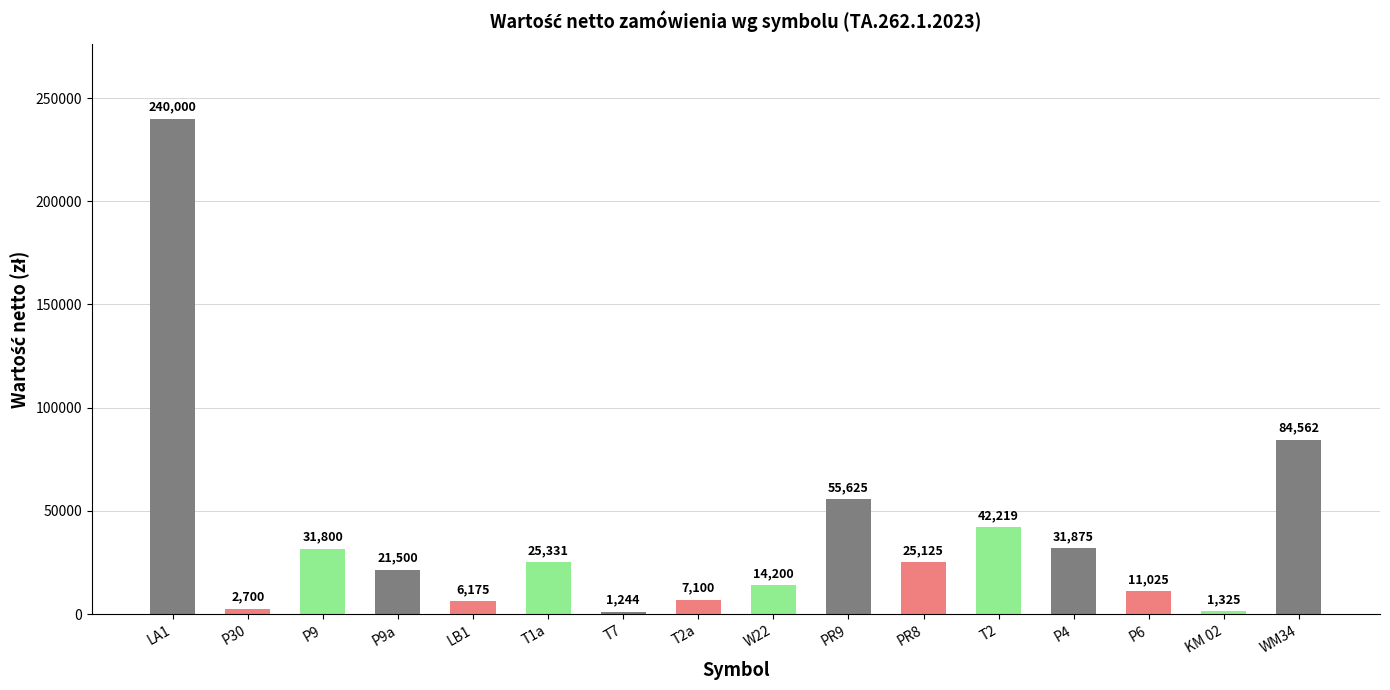

Are the bars grouped side by side (vs. stacked)?

No